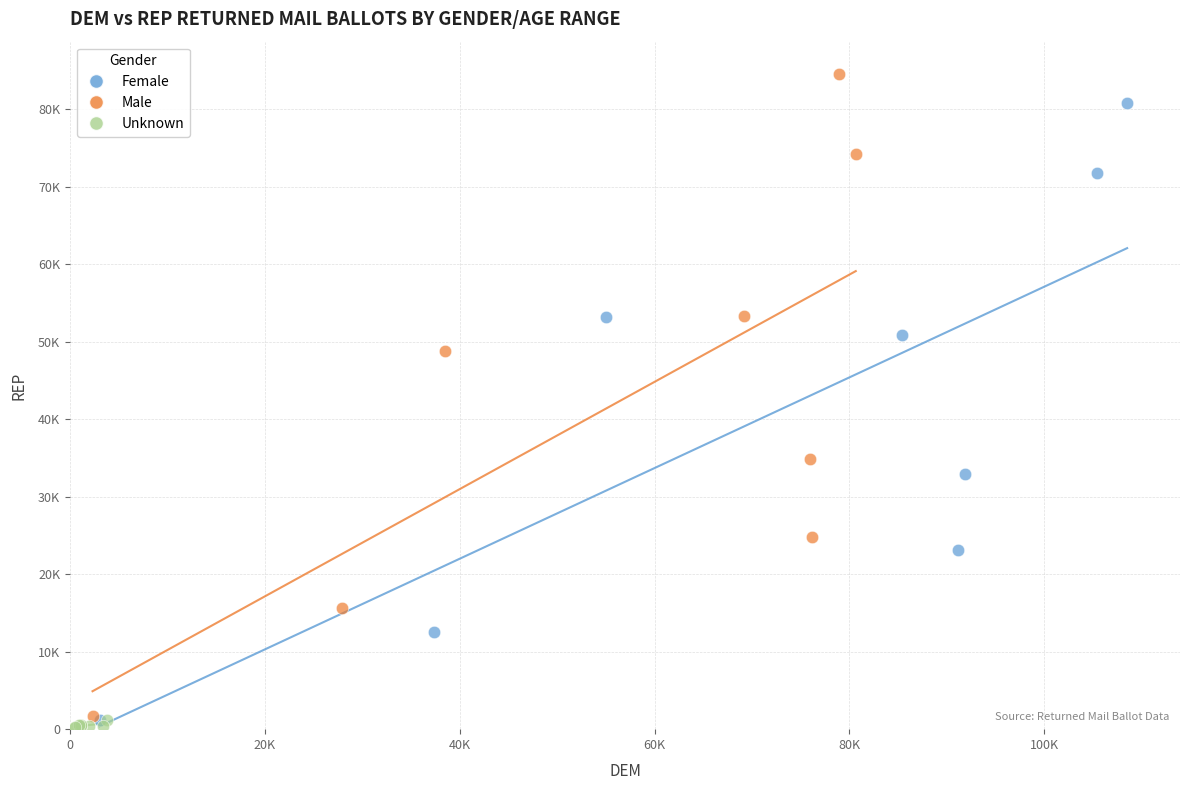

Which series has the widest spread of Y values?

Male